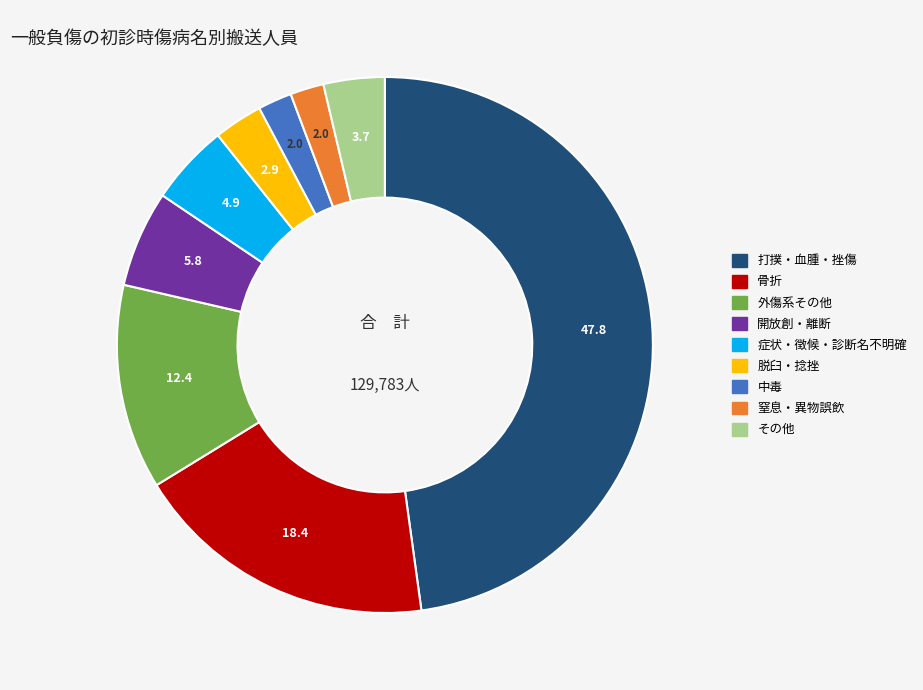

How many segments does this pie chart have?

9